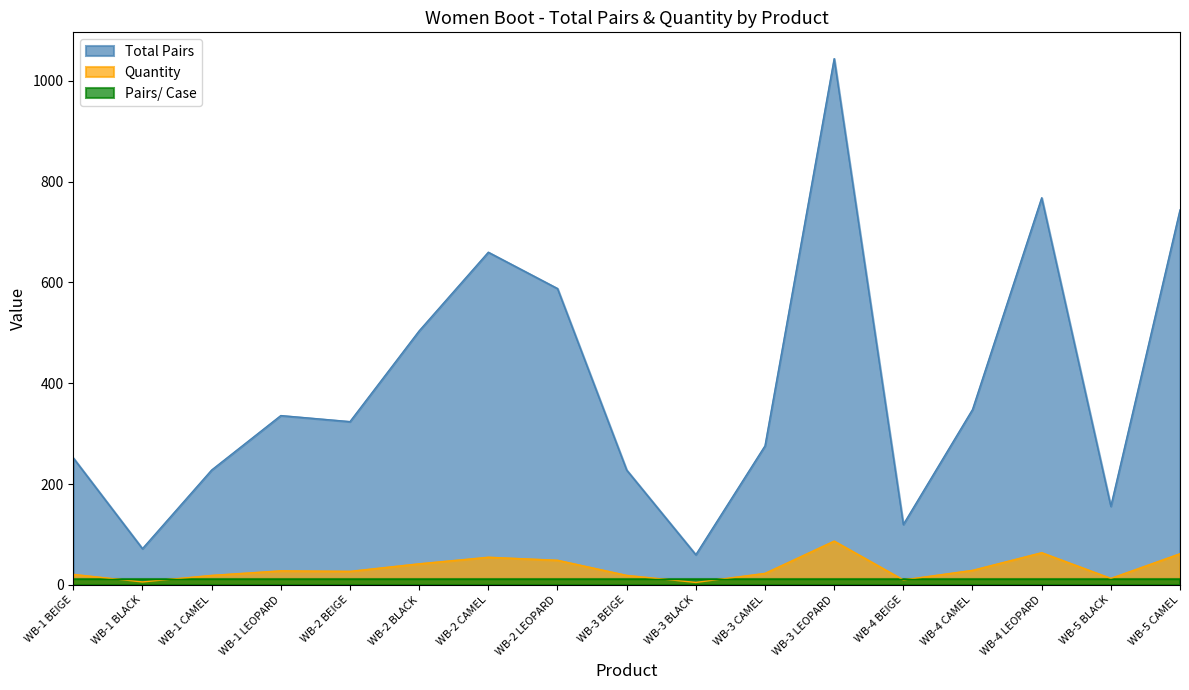

Where is the first local maximum for Total Pairs?

WB-1 LEOPARD